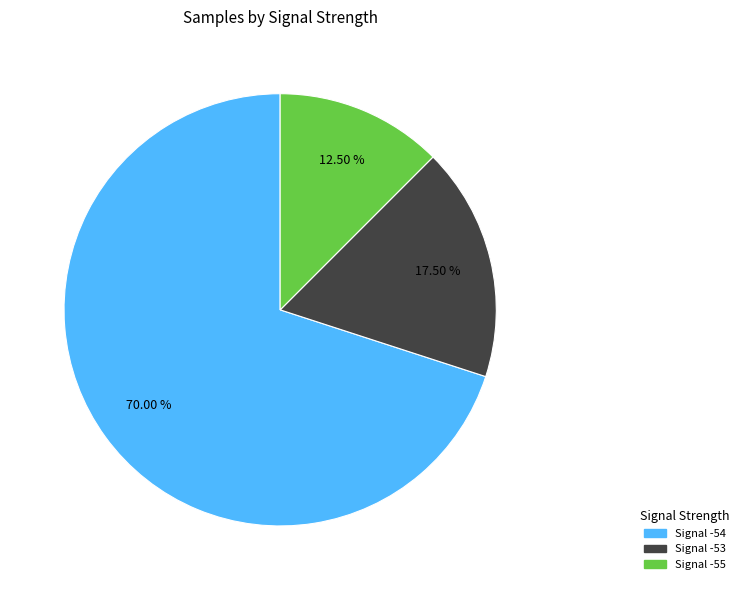

Does any single category account for the majority?

Yes